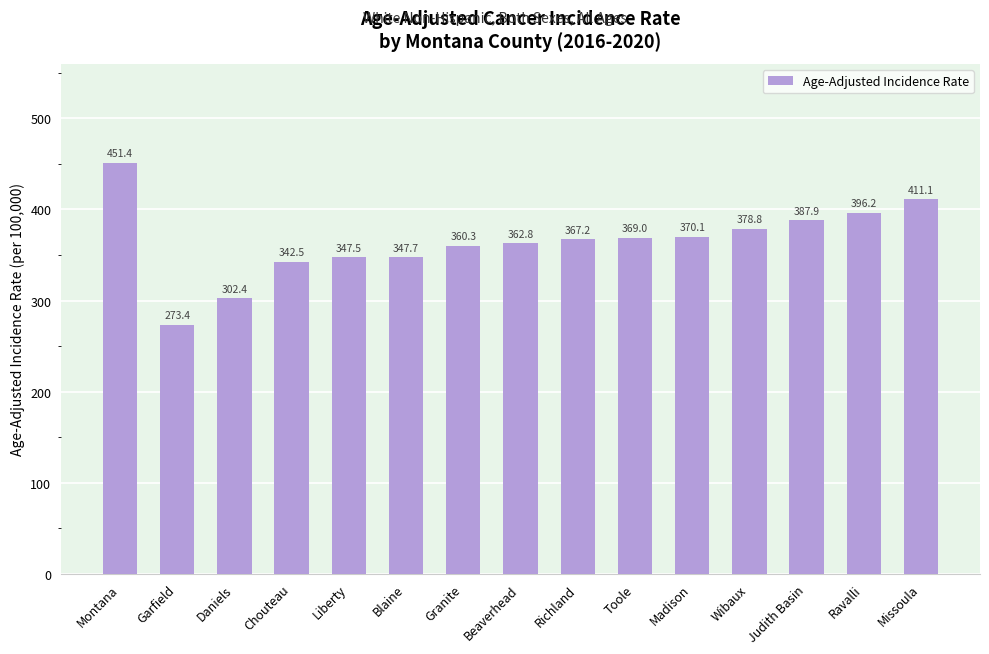

Where is the data nearest to the value 362?

Beaverhead